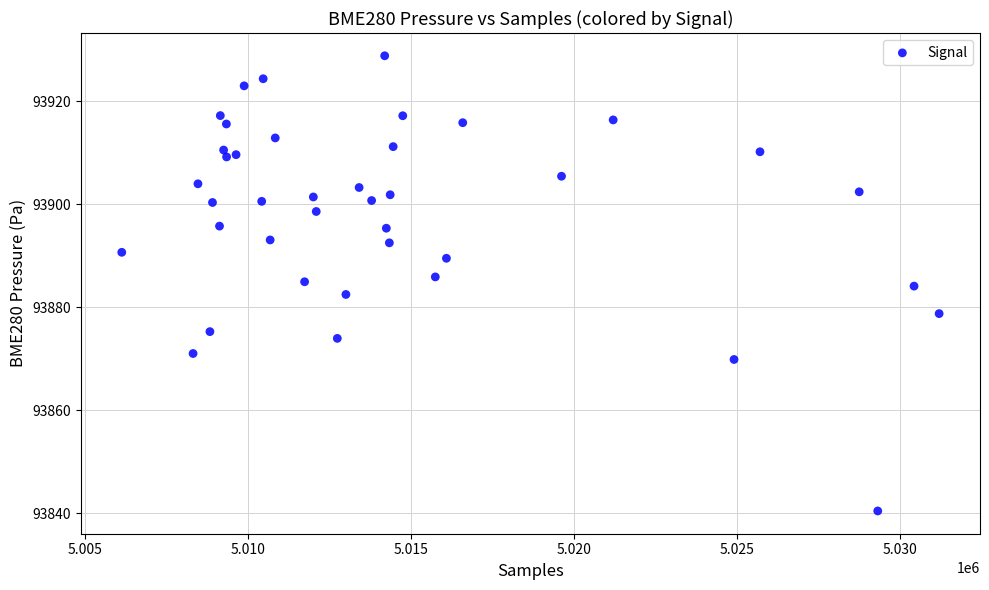

What is the range of Y values (max minus min)?

88.4